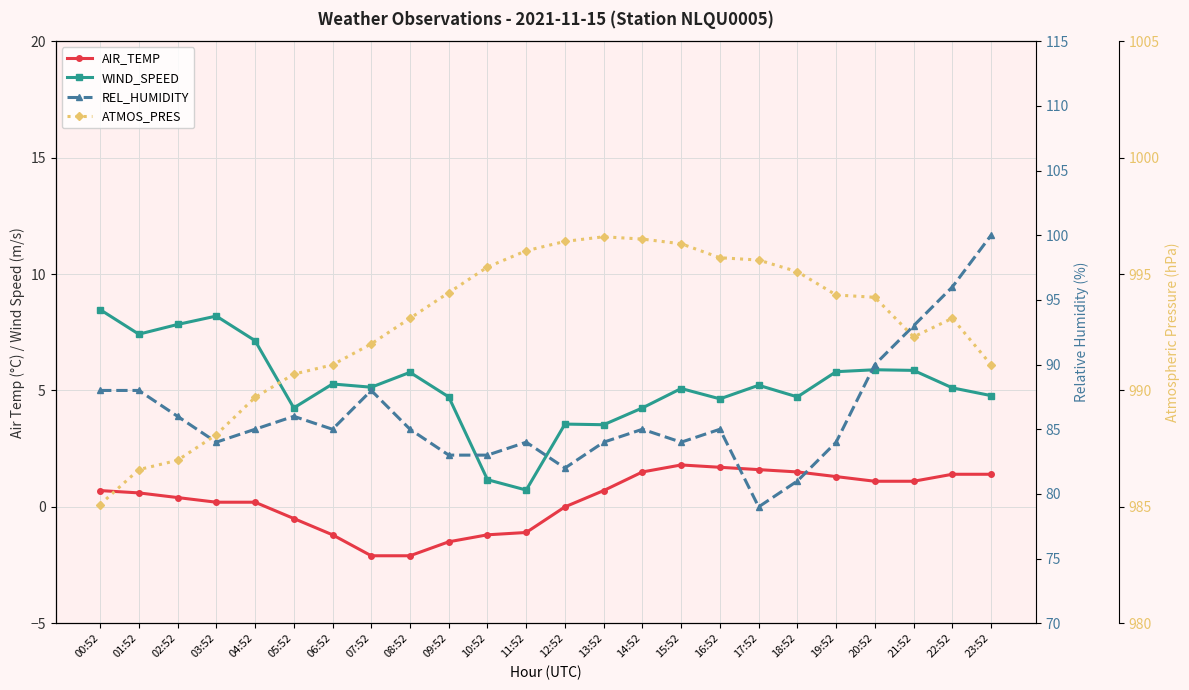

Which series has the largest range (max minus min)?

REL_HUMIDITY